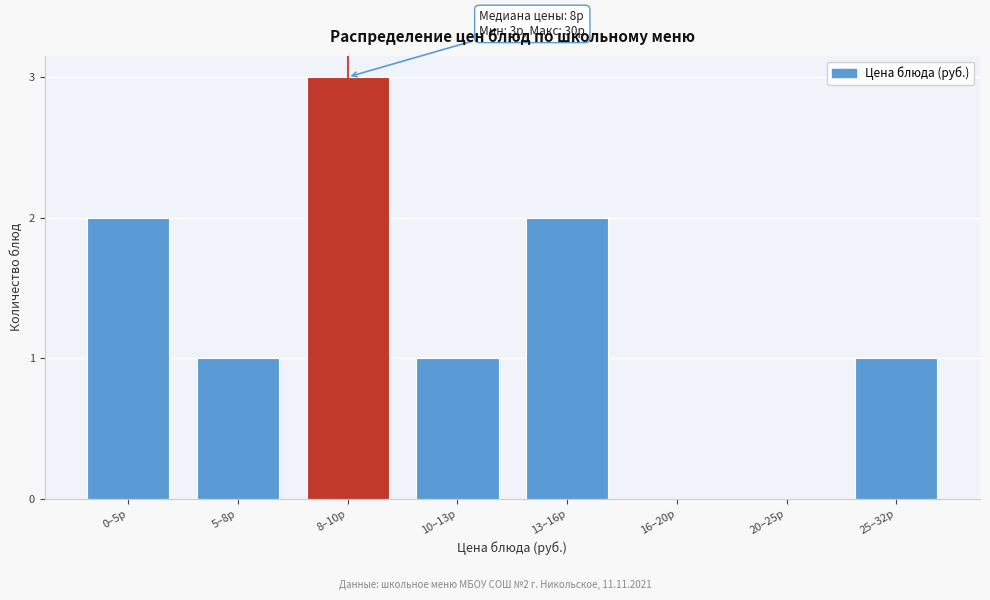

Reading left to right, what are all the values shown in this chart?

0–5р=2	5–8р=1	8–10р=3	10–13р=1	13–16р=2	16–20р=0	20–25р=0	25–32р=1